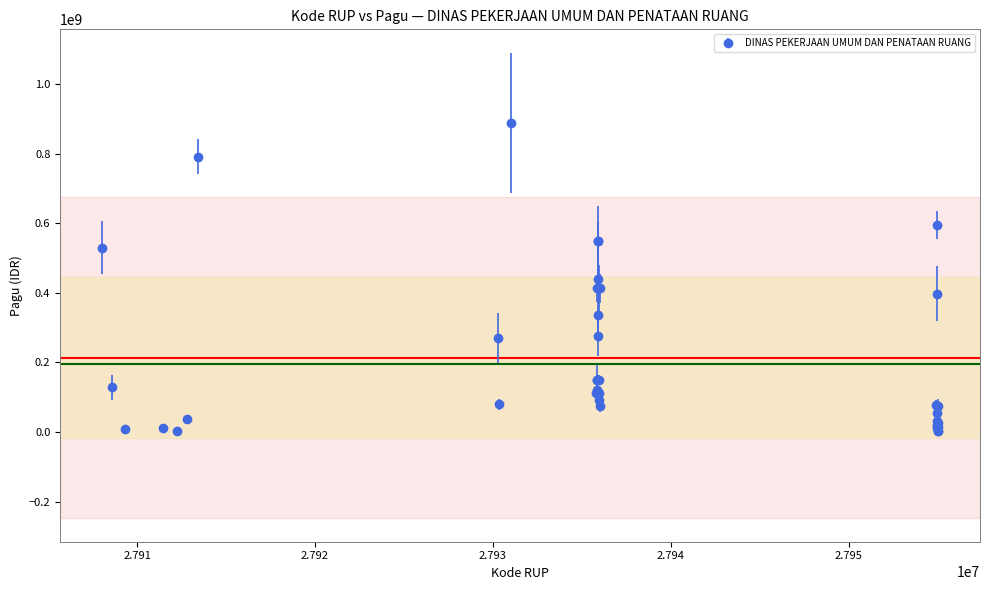

True or false: there are more than 0 points higher than both neighbors.

True